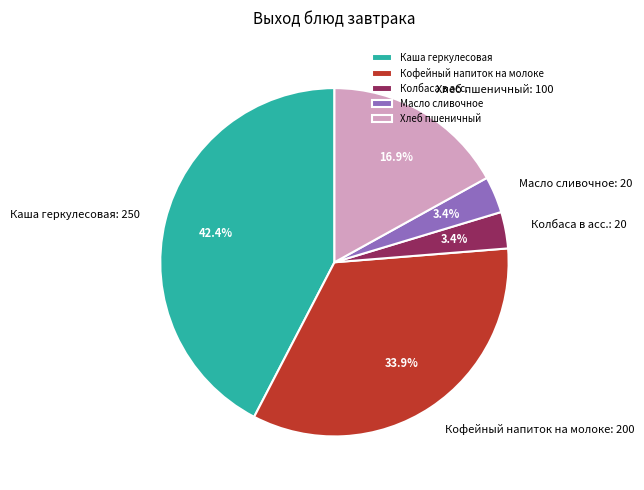

How many slices are in this pie chart?

5